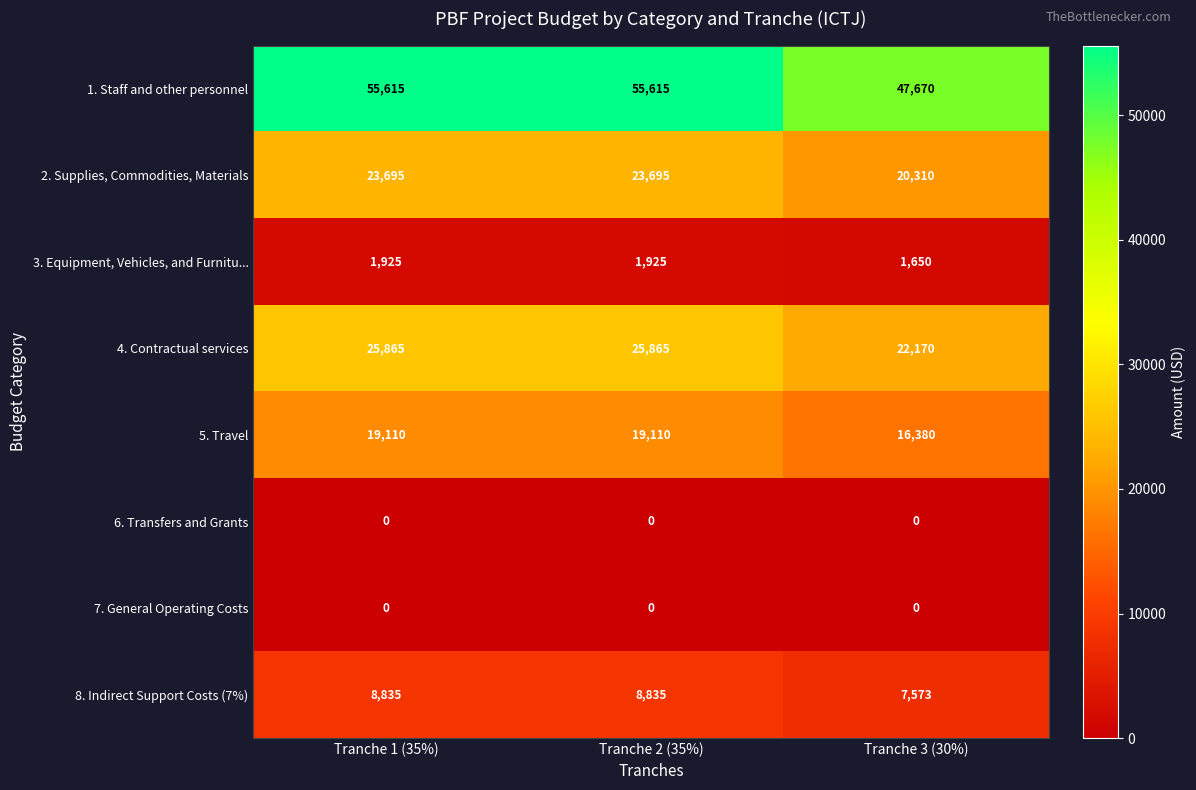

How many data points does each series have?

3